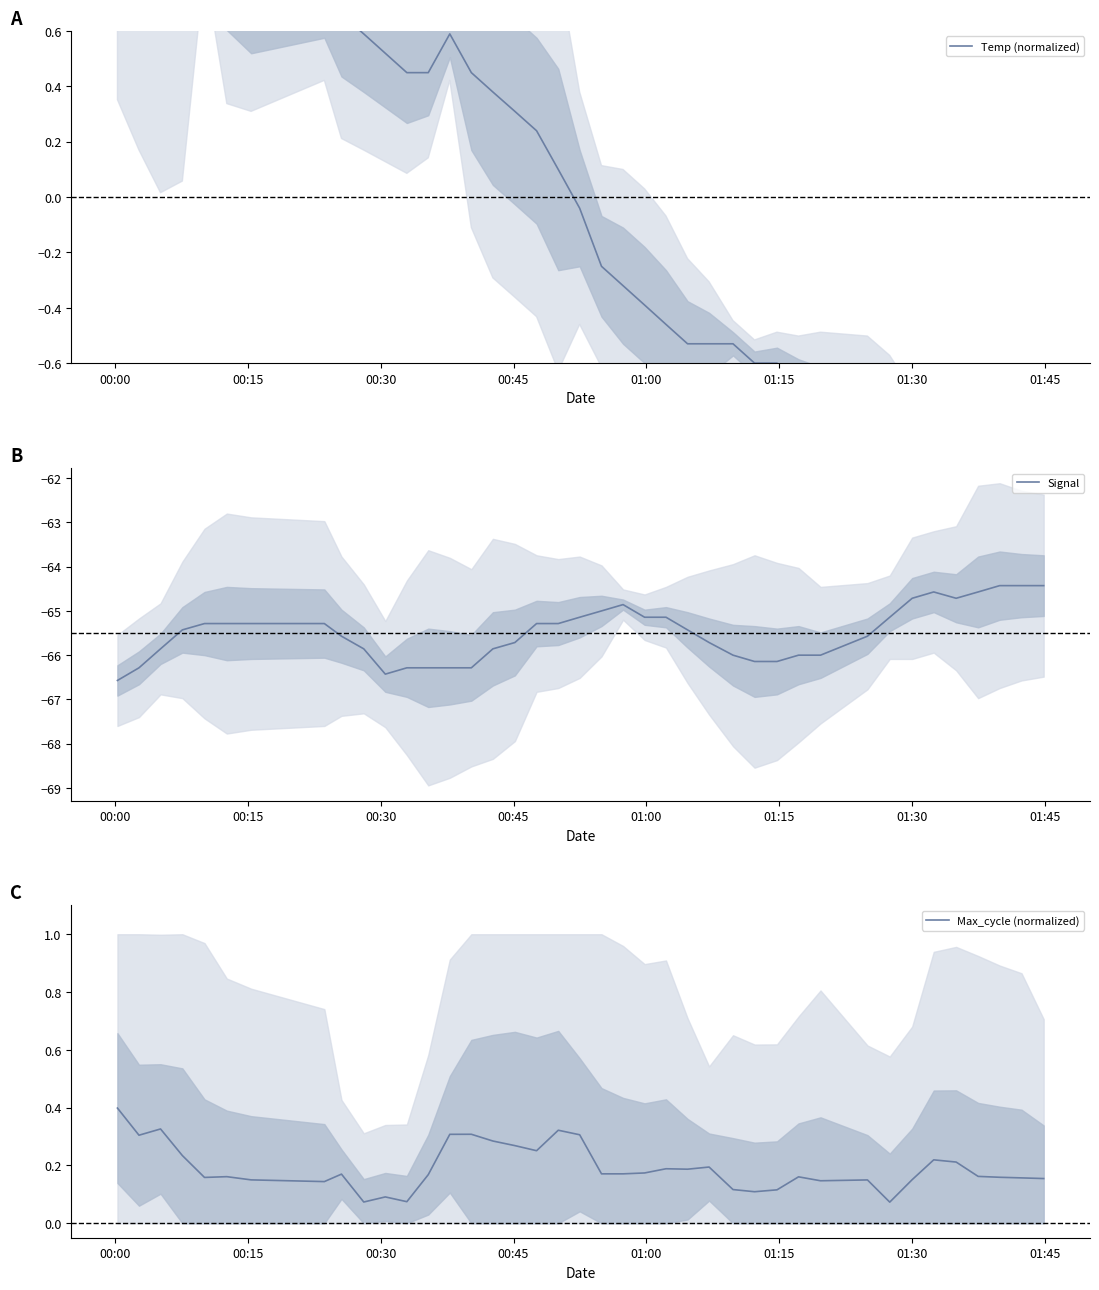

What is the lowest value of the Signal series?

-66.6